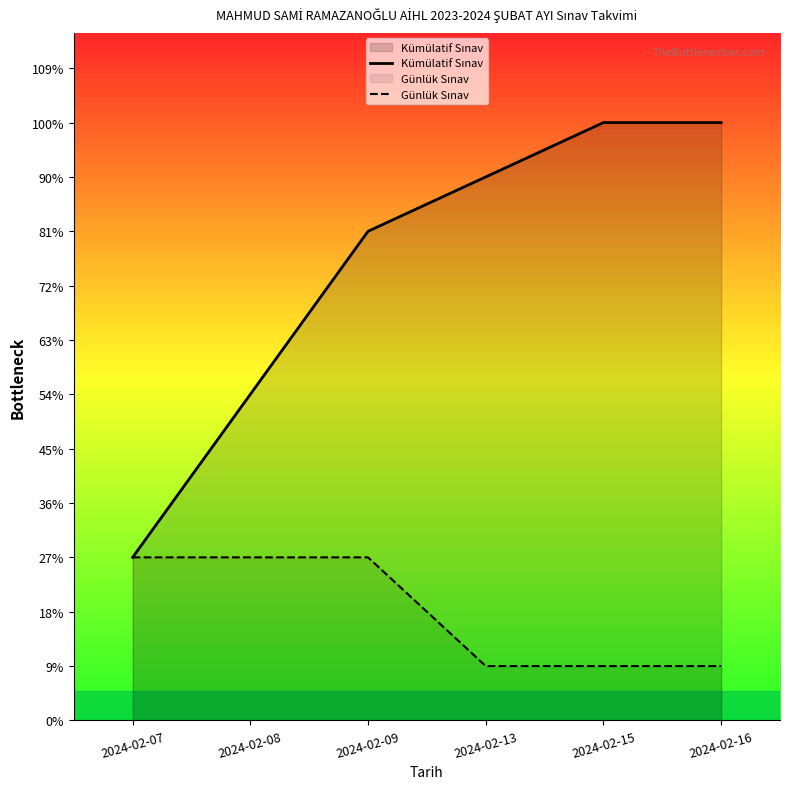

True or false: Kümülatif Sınav and Günlük Sınav intersect in this chart.

False